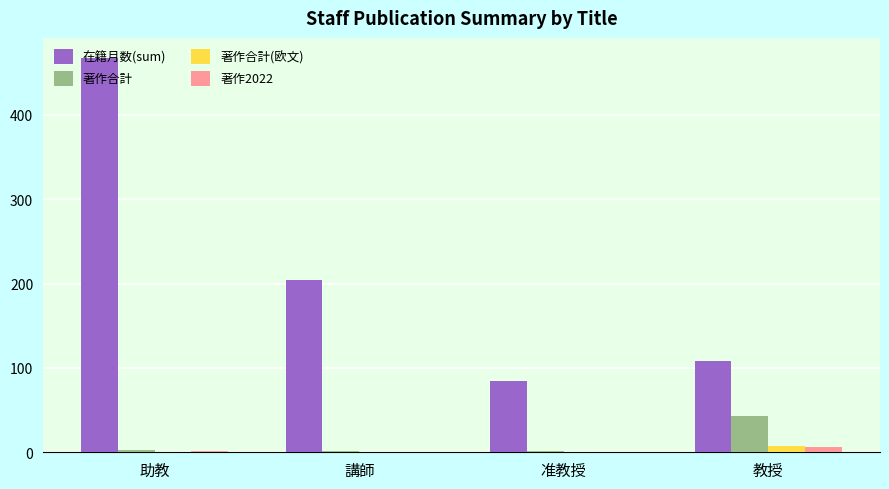

Count the number of data series in this chart.

4